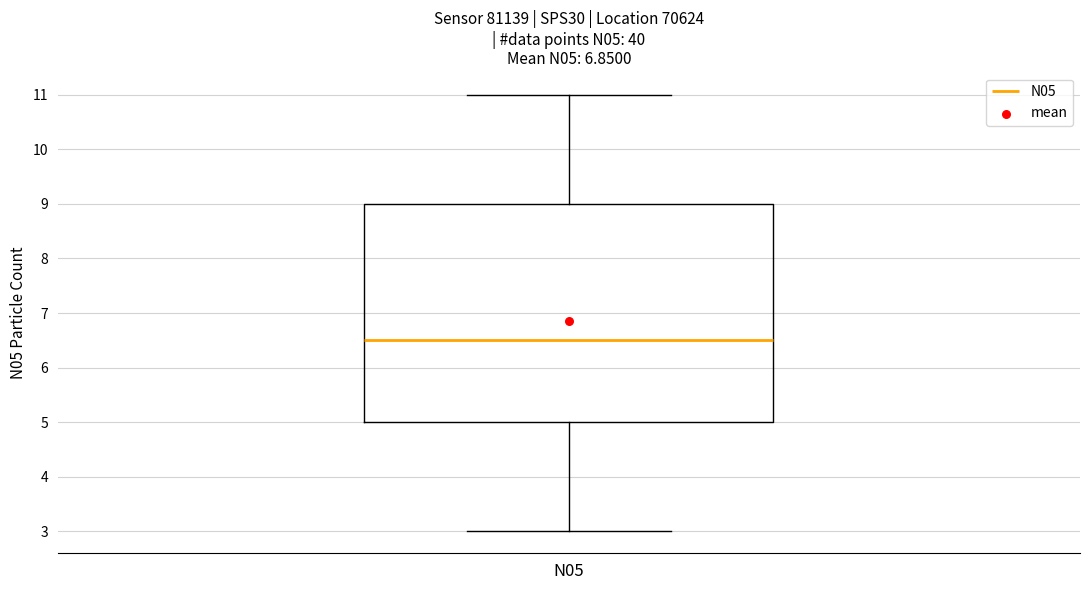

Where does the upper whisker of the box for N05 end on the y-axis? The values are not printed on the chart, so give them approximately, as read against the axis.

11.0